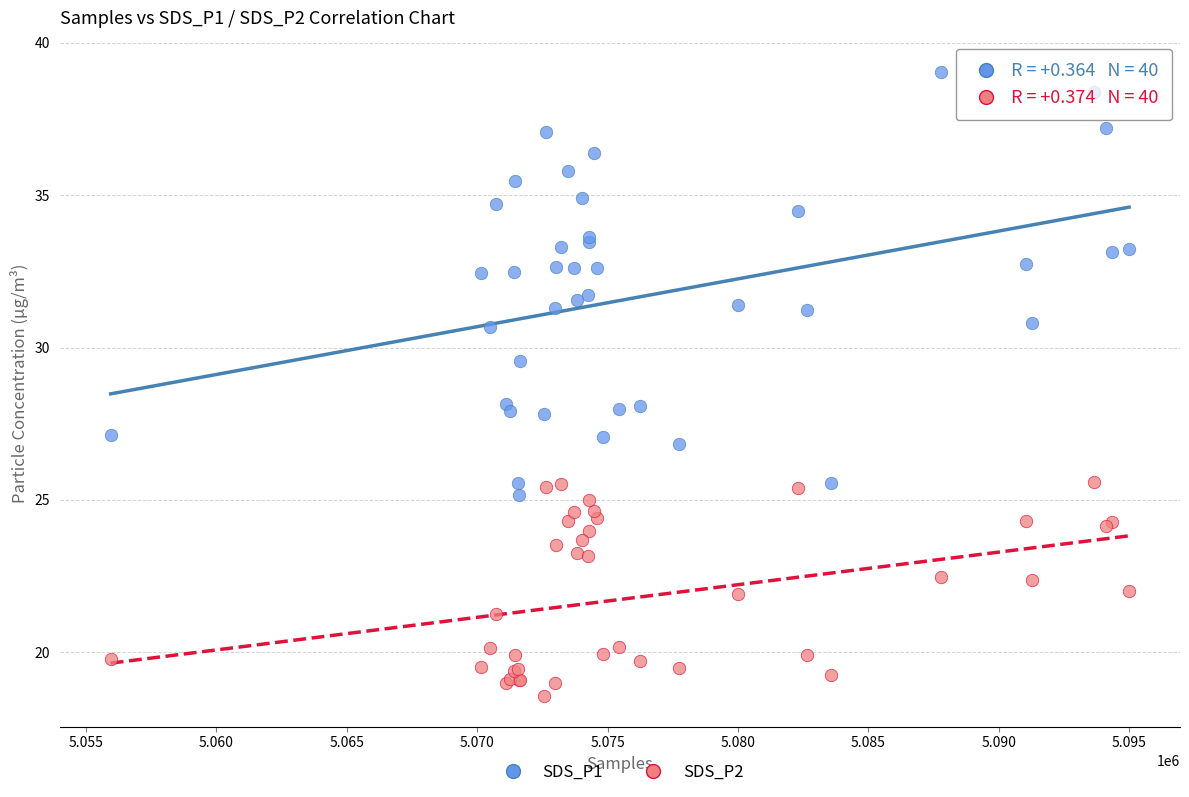

Which series contains the lowest Y value?

SDS_P2